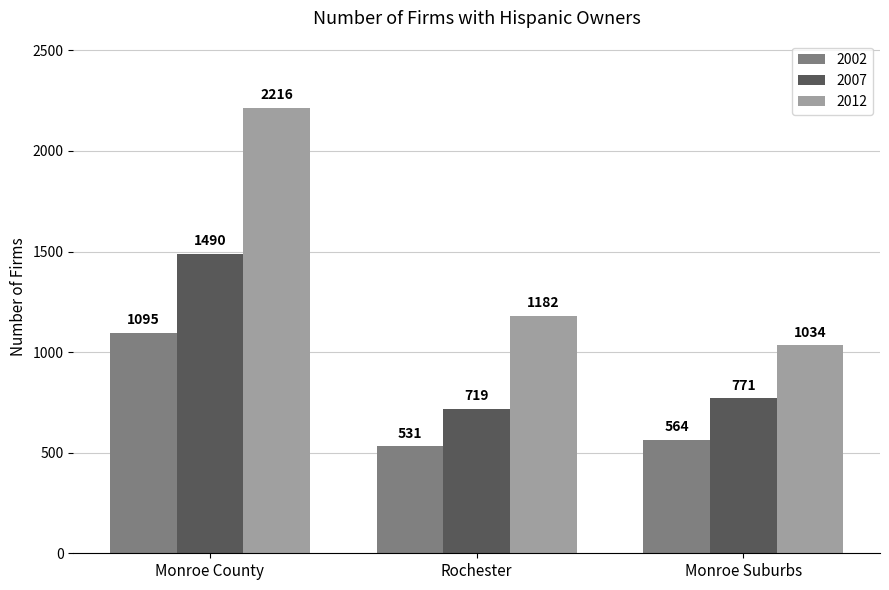

What is the average value of the 2002 series?

730